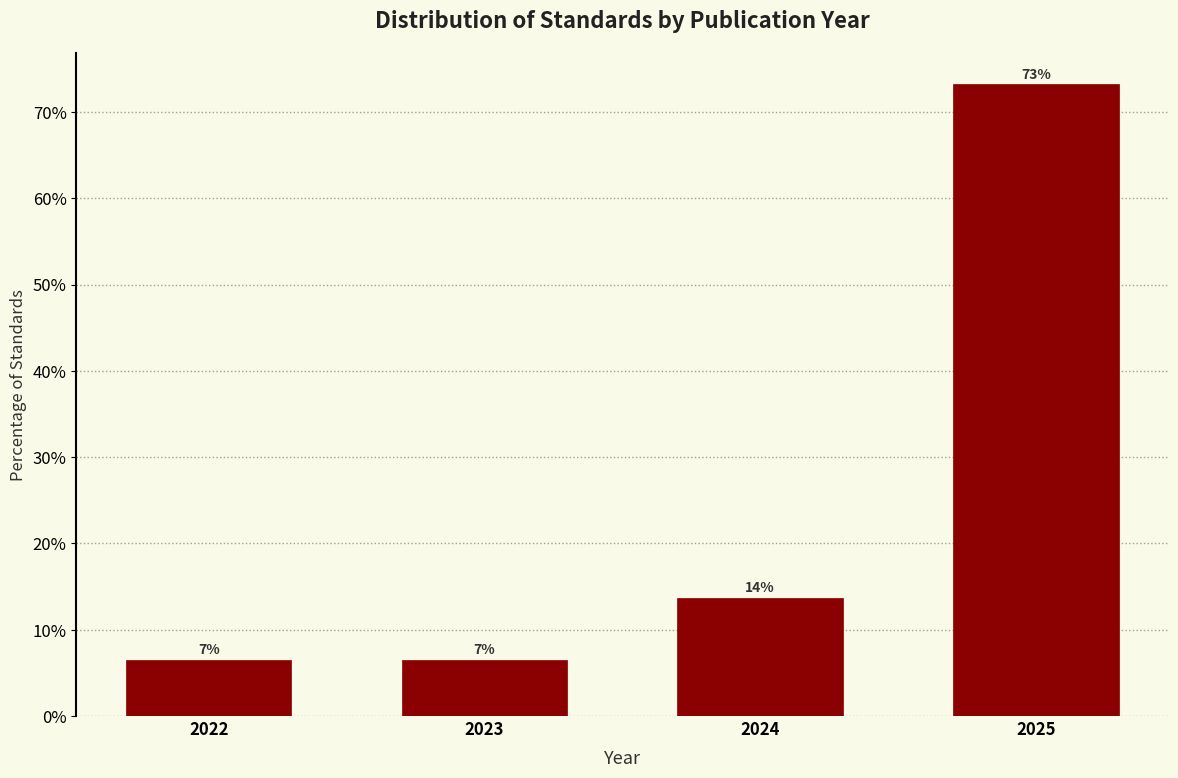

How many bars are there in total?

4